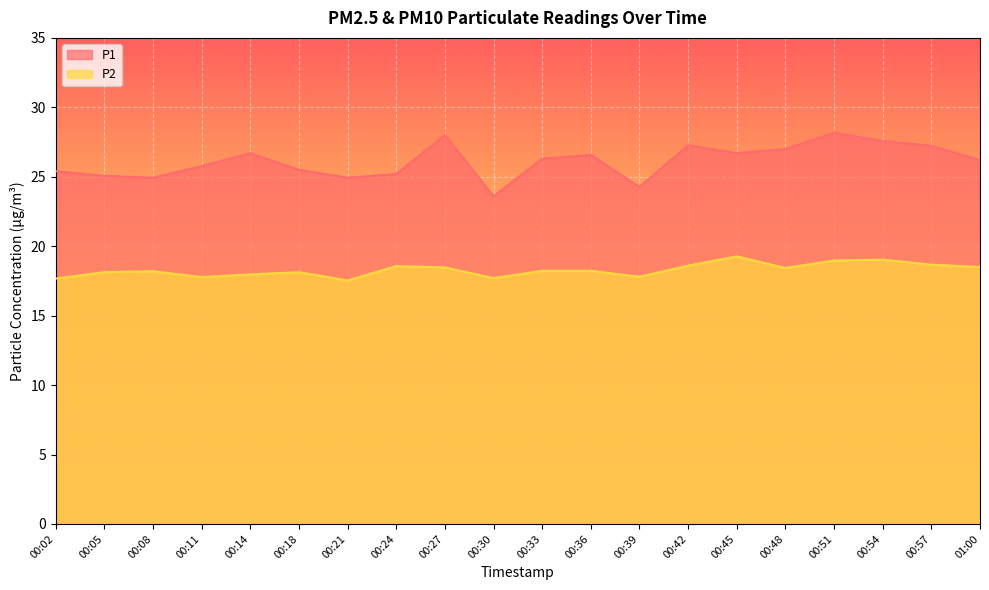

What is the label of the 7th point from the right?

00:42